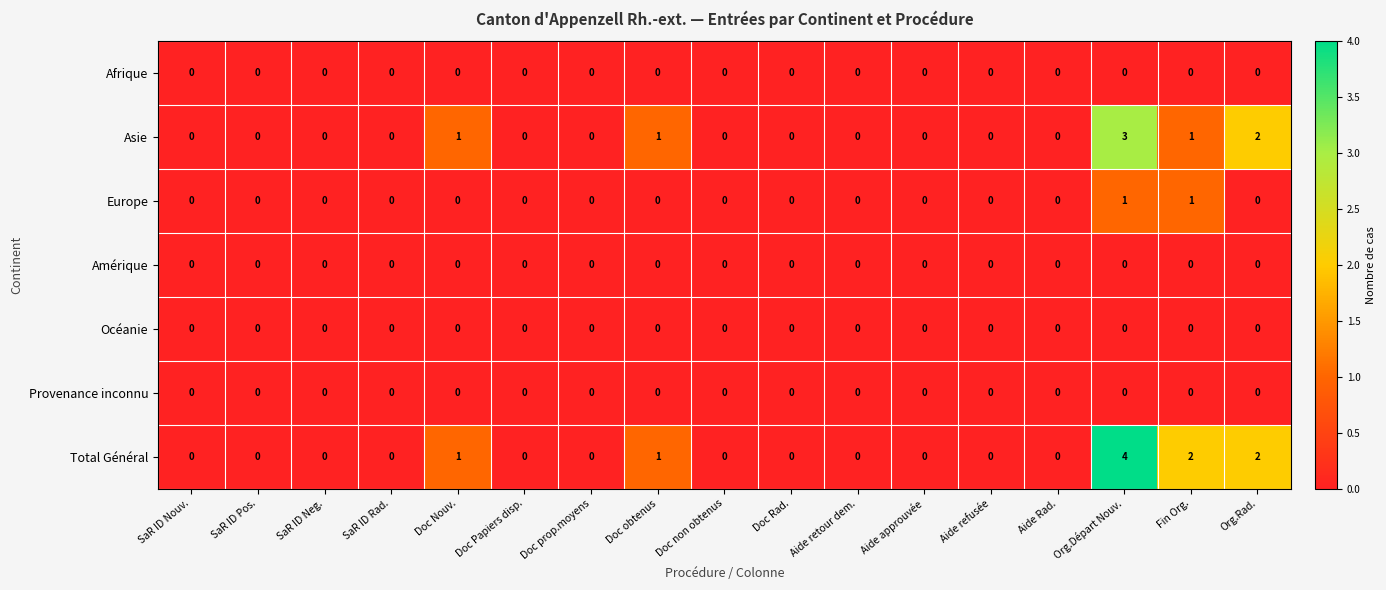

Which series has the largest total across all categories?

Total Général